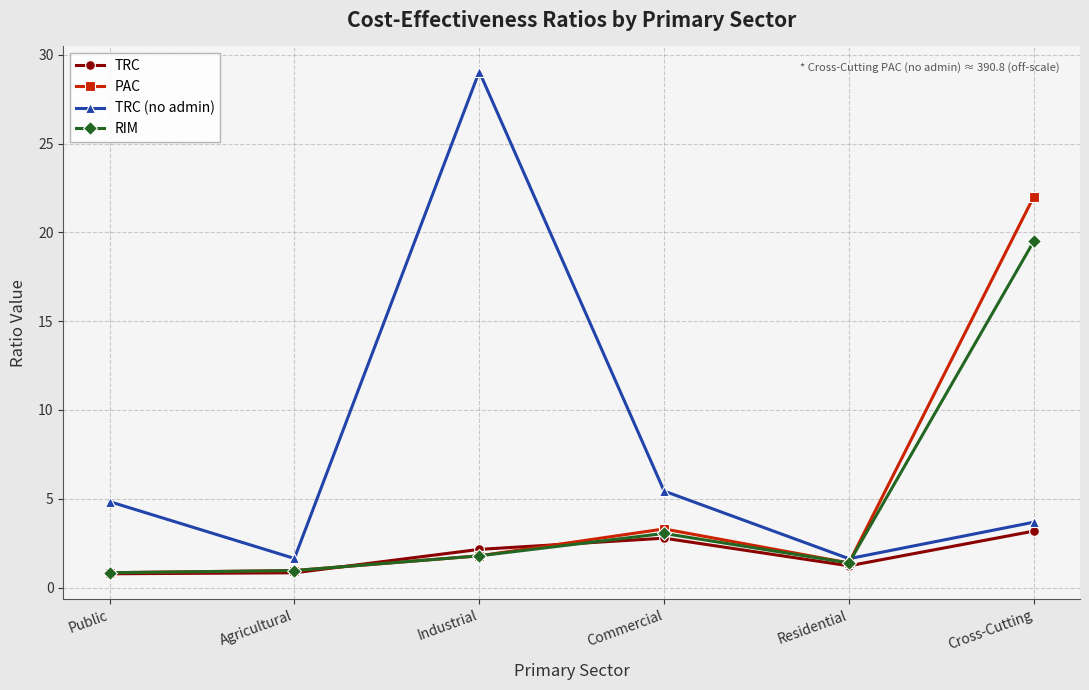

What are all the series names shown in the legend?

TRC, PAC, TRC (no admin), RIM